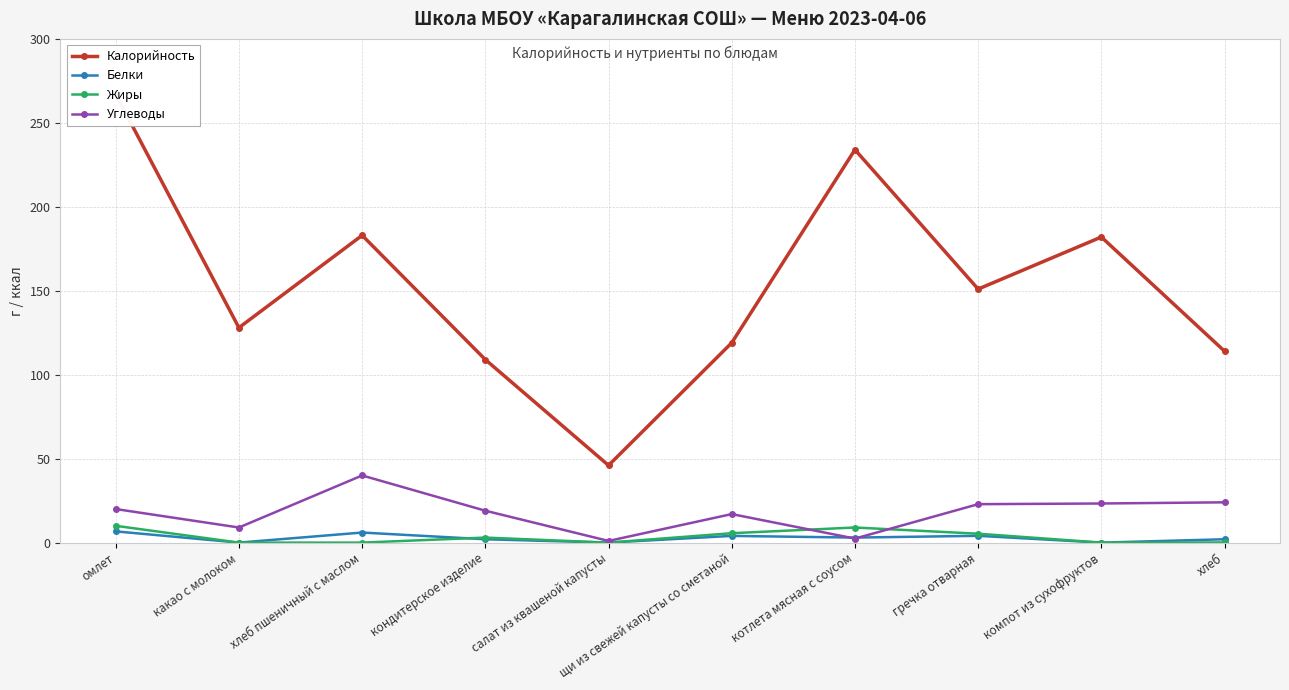

What is the total value across all series at компот из сухофруктов?

205.3